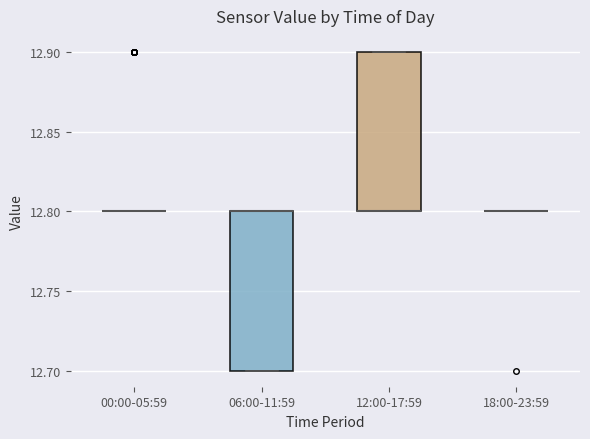

Reading left to right, transcribe this box plot: for each box, give where its median line is, the range the box spans, and where its two whiskers end, as read against the y-axis. The values are not printed on the chart, so give them approximately, as read against the axis.

00:00-05:59: box collapsed to a line at 12.8, whiskers 12.8 to 12.8
06:00-11:59: median 12.8 (drawn on the box's upper edge), box 12.7 to 12.8, whiskers 12.7 to 12.8
12:00-17:59: median 12.8 (drawn on the box's lower edge), box 12.8 to 12.9, whiskers 12.8 to 12.9
18:00-23:59: box collapsed to a line at 12.8, whiskers 12.8 to 12.8